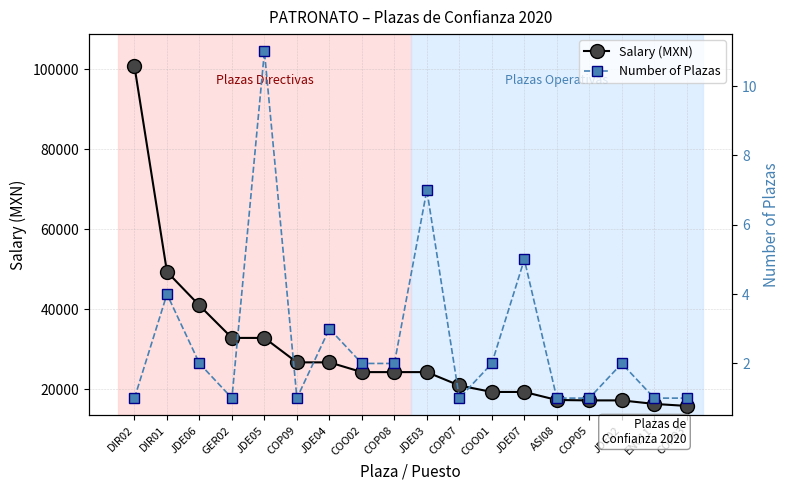

At which label does Salary (MXN) first exceed 24327?

DIR02